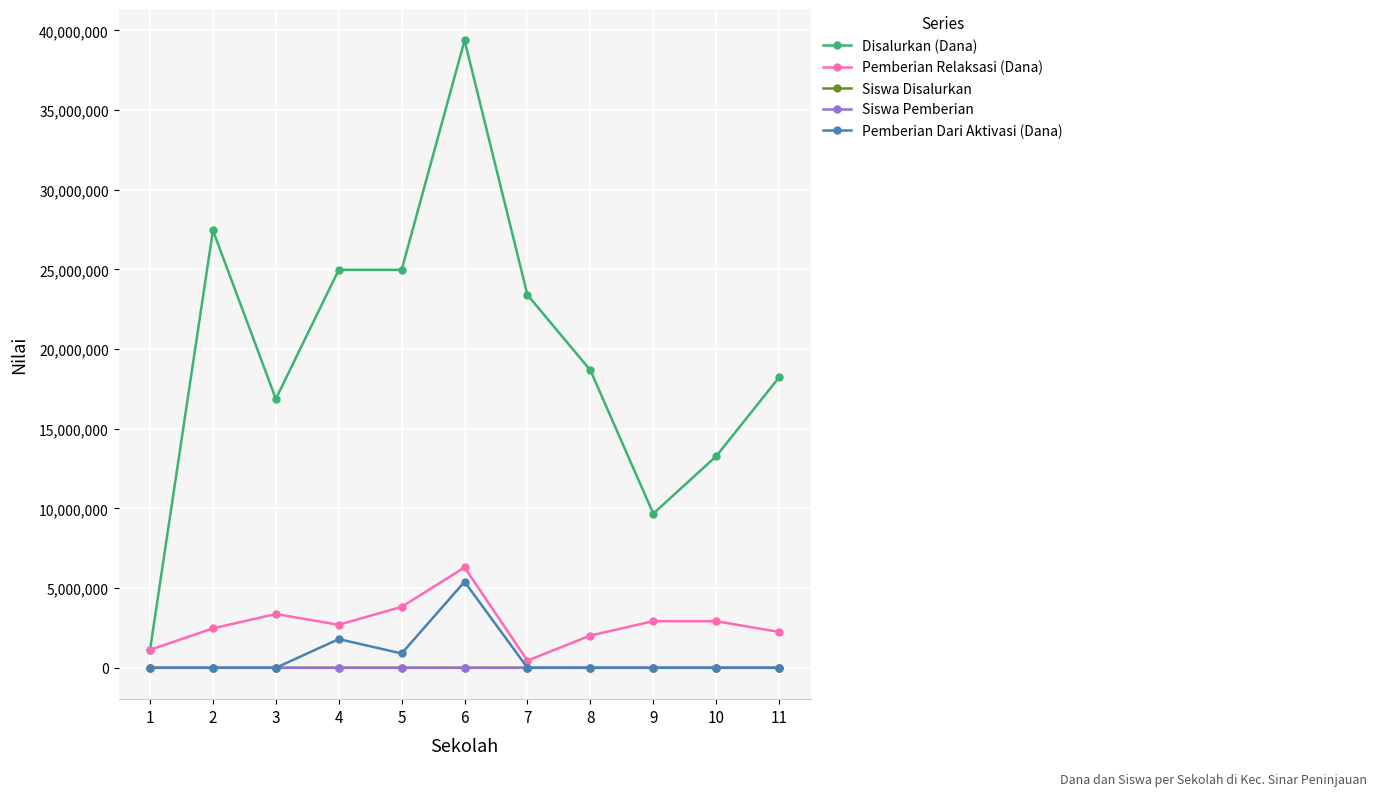

Is it true that Siswa Pemberian equals 38 at 11?

True